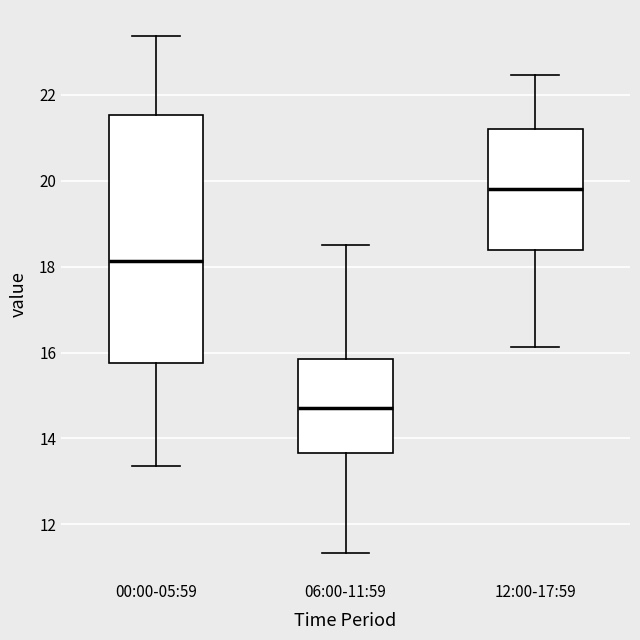

Reading left to right, transcribe this box plot: for each box, give where its median line is, the range the box spans, and where its two whiskers end, as read against the y-axis. The values are not printed on the chart, so give them approximately, as read against the axis.

00:00-05:59: median 18.2, box 15.8 to 21.6, whiskers 13.4 to 23.4
06:00-11:59: median 14.8, box 13.6 to 15.8, whiskers 11.4 to 18.6
12:00-17:59: median 19.8, box 18.4 to 21.2, whiskers 16.2 to 22.4